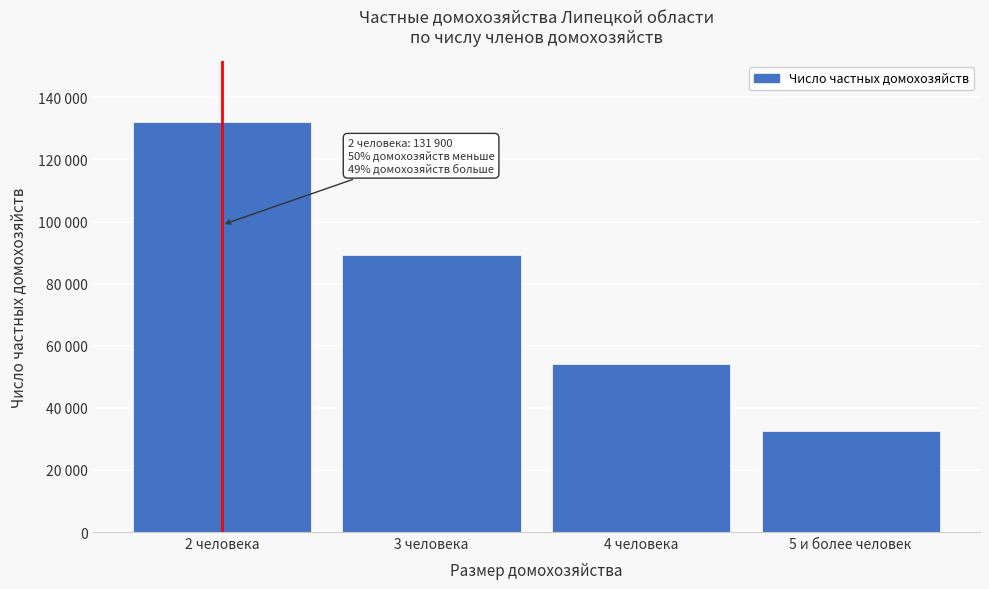

Are the bars horizontal?

No